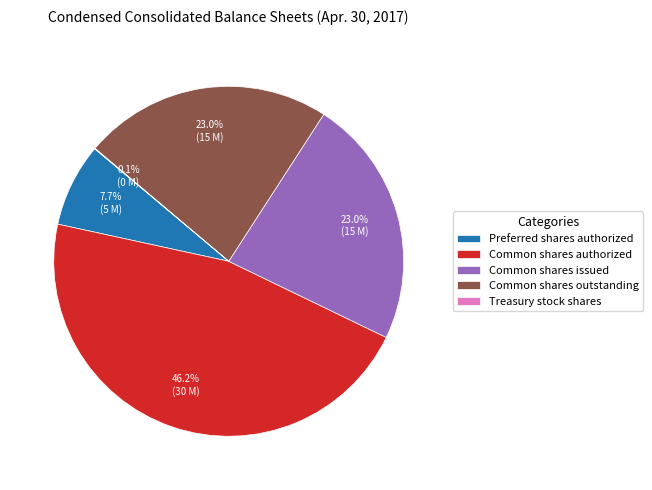

To the nearest percent, what is the average slice percentage?

20%